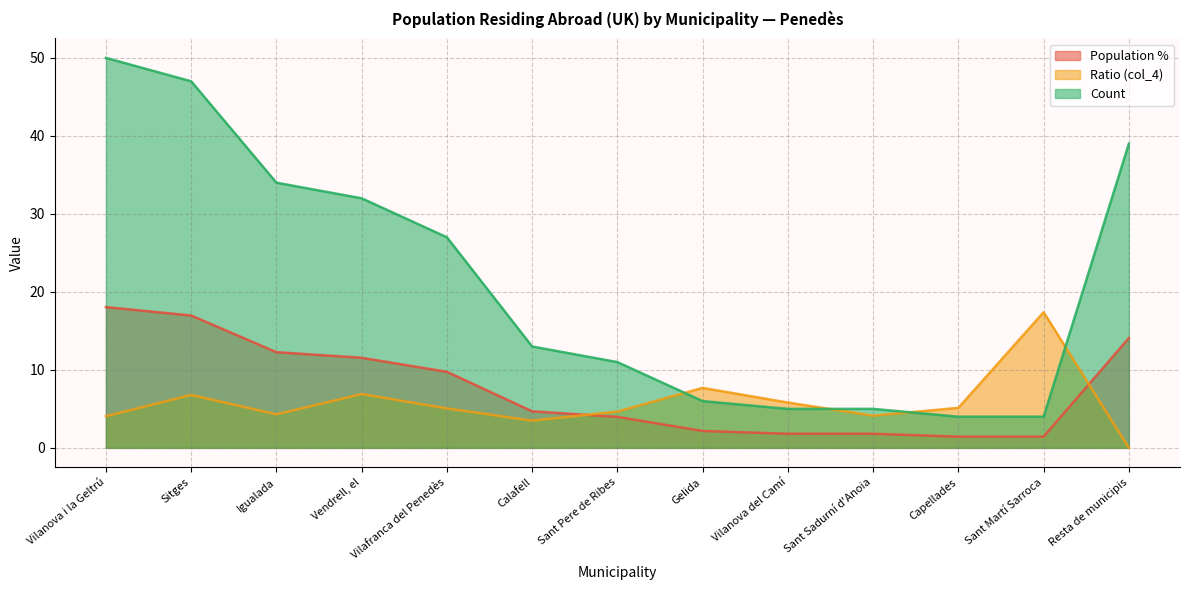

What is the difference between the highest and lowest values at Resta de municipis?

39.0